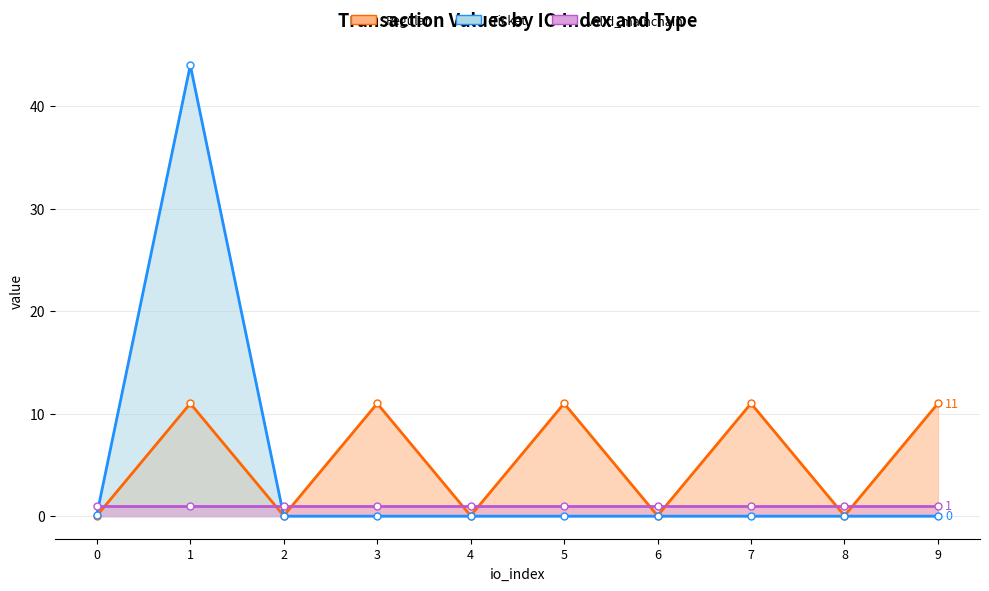

At which category does Regular reach its first local peak?

1